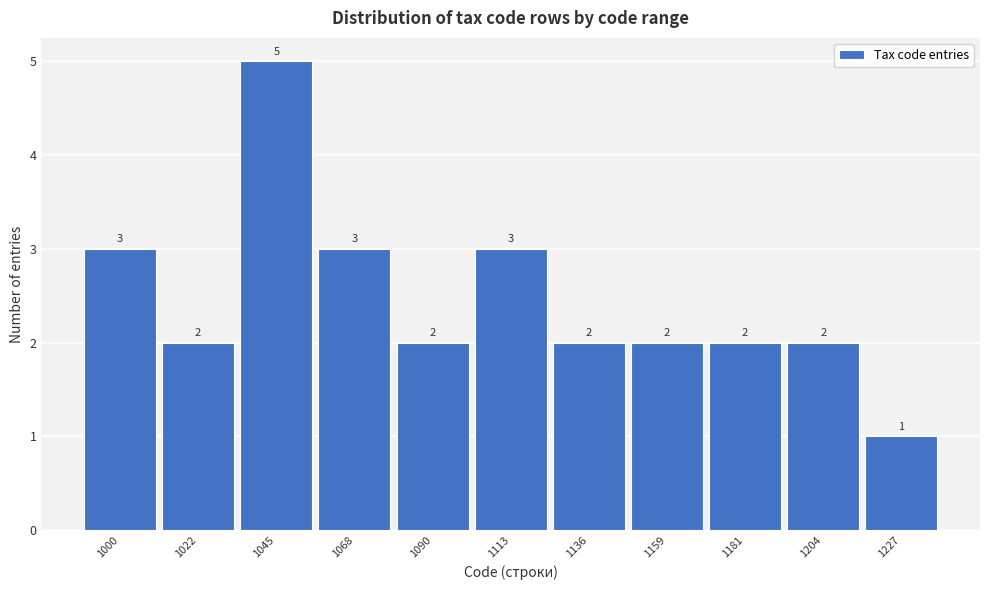

Reading left to right, what are all the values shown in this chart?

1000=3	1022=2	1045=5	1068=3	1090=2	1113=3	1136=2	1159=2	1181=2	1204=2	1227=1